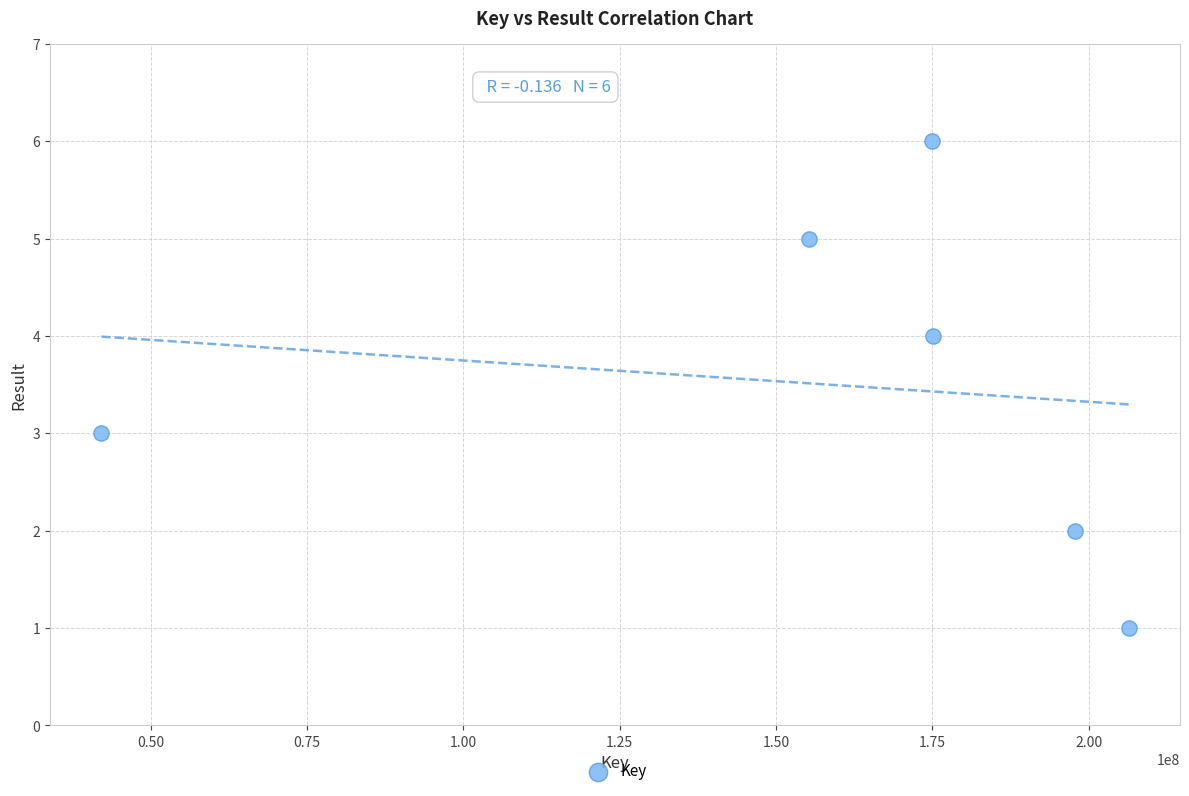

What is the average X value?

158589279